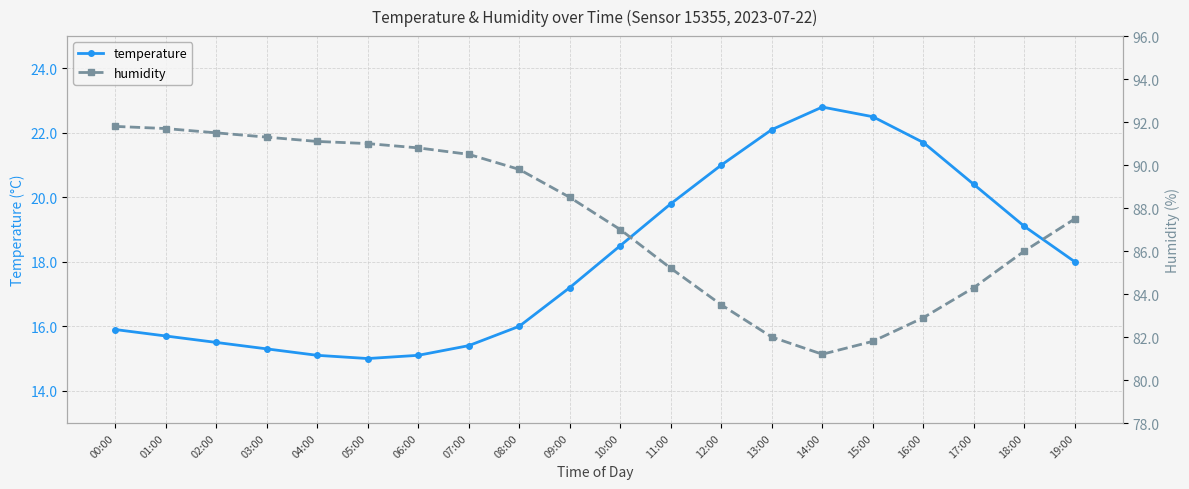

Is this an area chart (filled region under the line)?

No